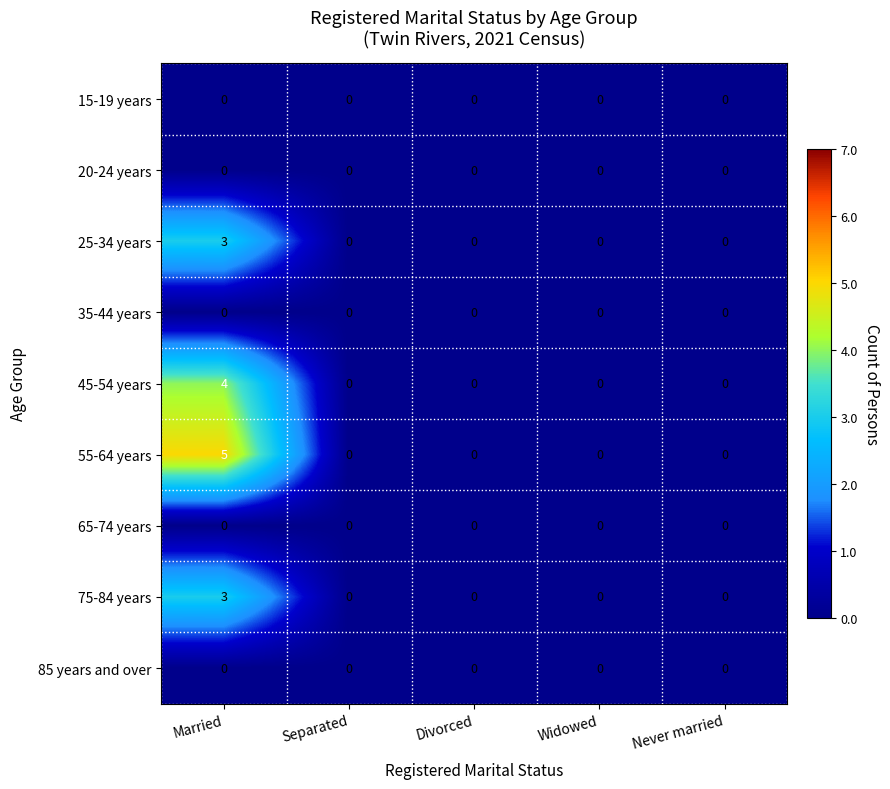

How many 75-84 years values are between 0 and 1?

4